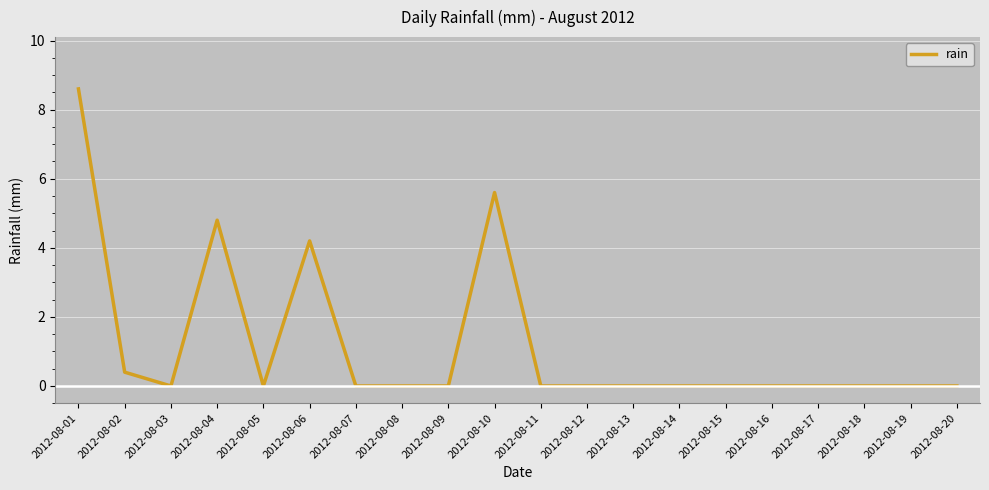

How many lines are shown in the chart?

1